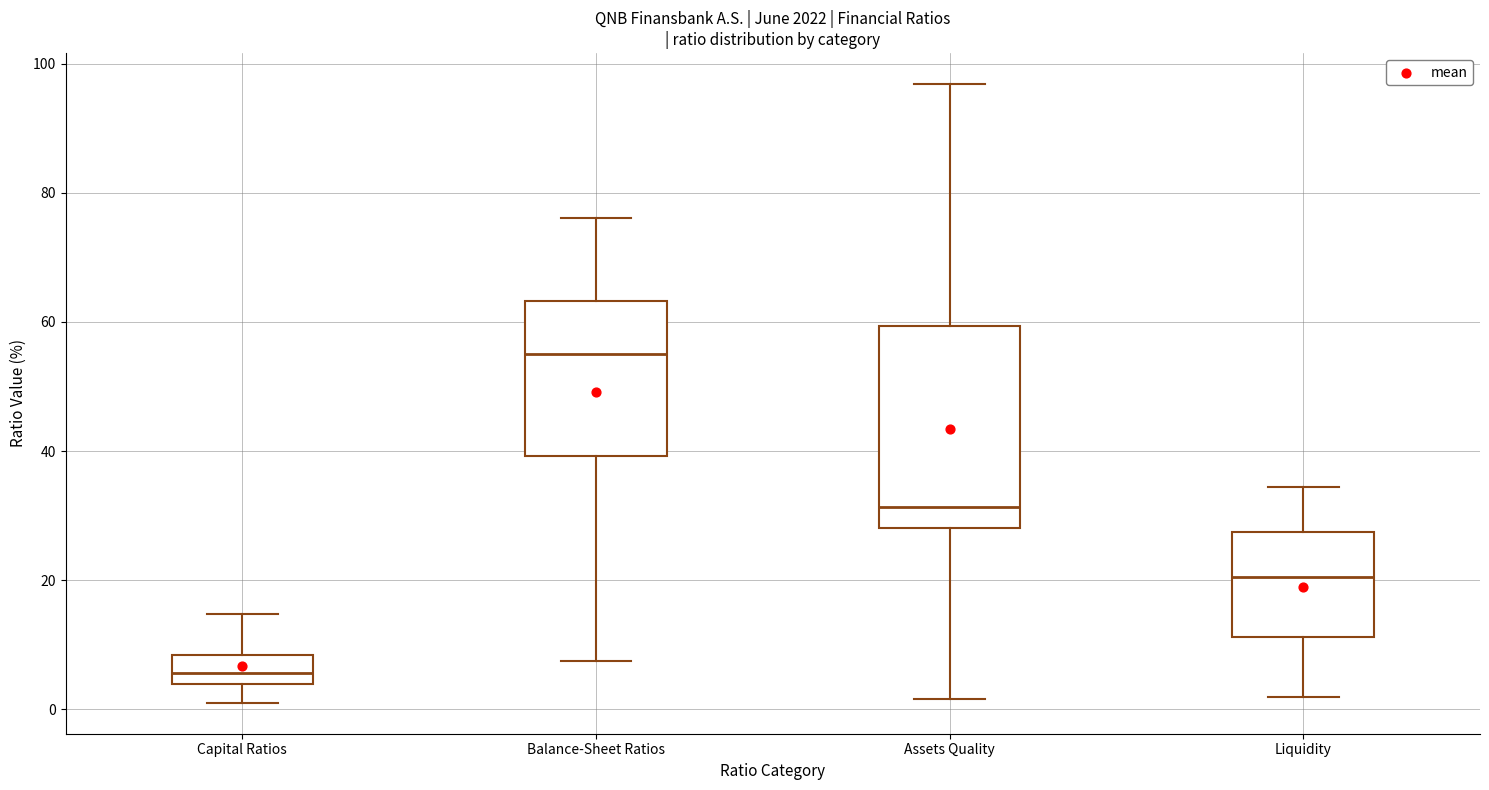

Reading left to right, read every box against the y-axis: the position of its median line, the range the box covers, and the ends of its whiskers. The values are not printed on the chart, so give them approximately, as read against the axis.

Capital Ratios: median 6, box 4 to 8, whiskers 0 to 14
Balance-Sheet Ratios: median 56, box 40 to 64, whiskers 8 to 76
Assets Quality: median 32, box 28 to 60, whiskers 2 to 96
Liquidity: median 20, box 12 to 28, whiskers 2 to 34